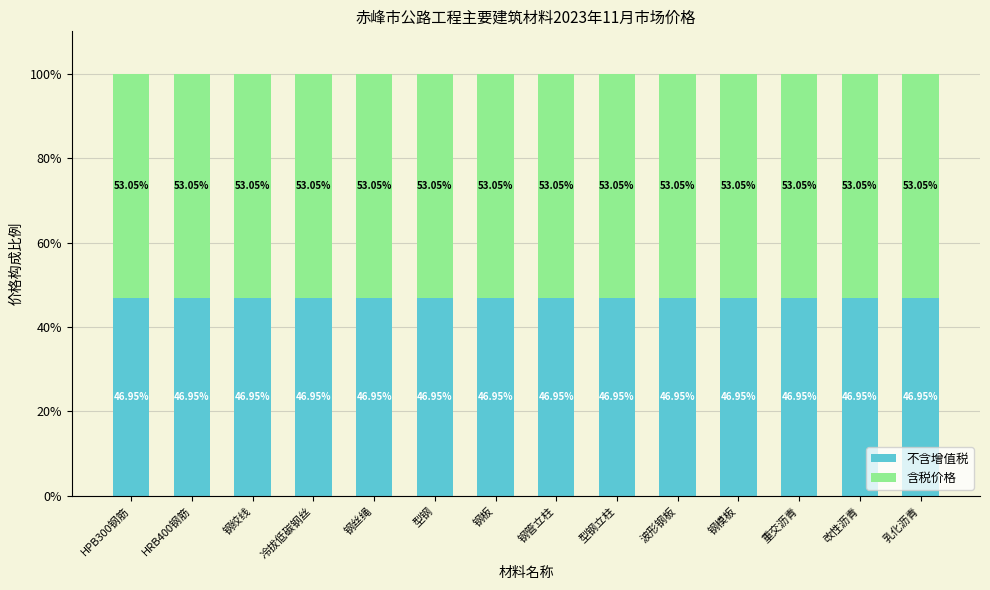

What is the sum of the 不含增值税 values at 改性沥青 and HPB300钢筋?

93.9